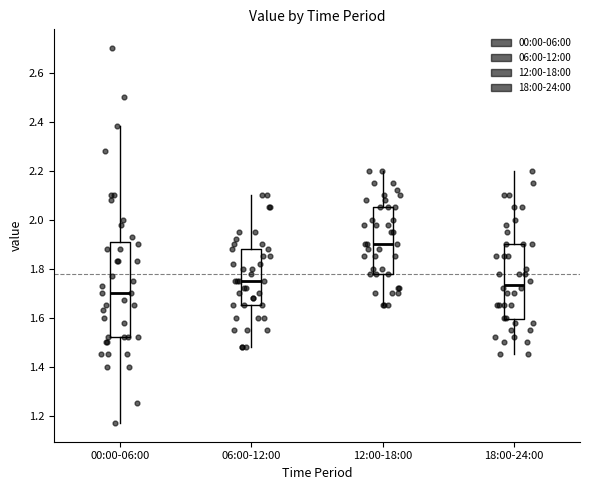

Where is the upper edge of the box for 12:00-18:00 on the y-axis? The values are not printed on the chart, so give them approximately, as read against the axis.

2.06